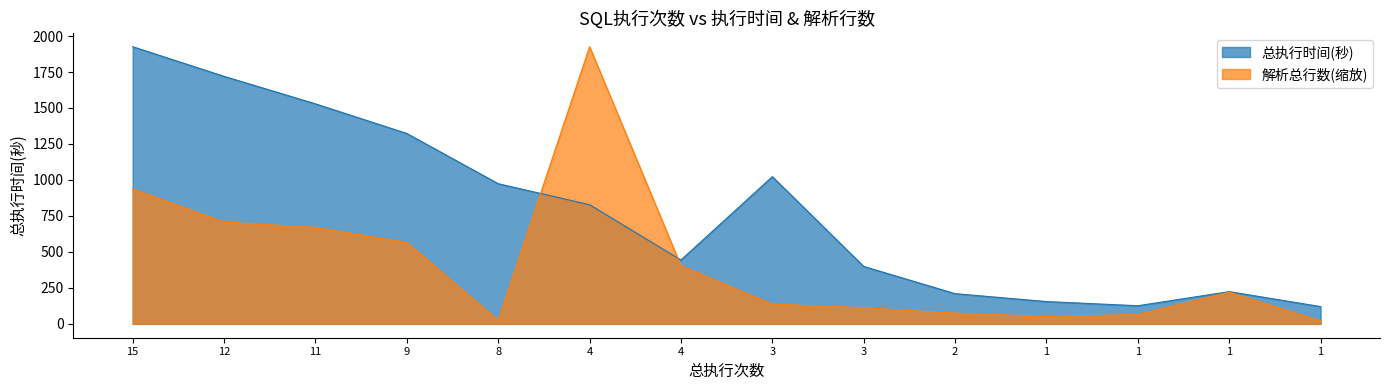

What is the difference between the 解析总行数 values at 8 and 1?

196.5